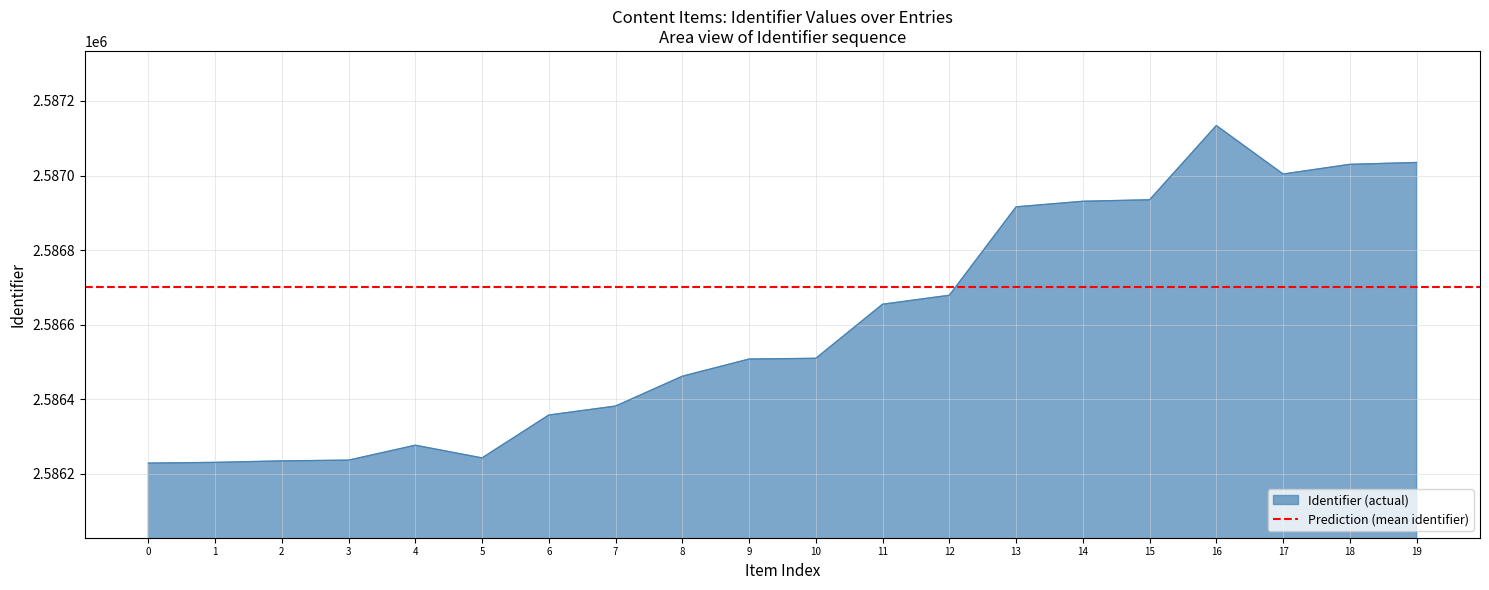

The value of Identifier (actual) at 16 is 1166802. True or false?

False